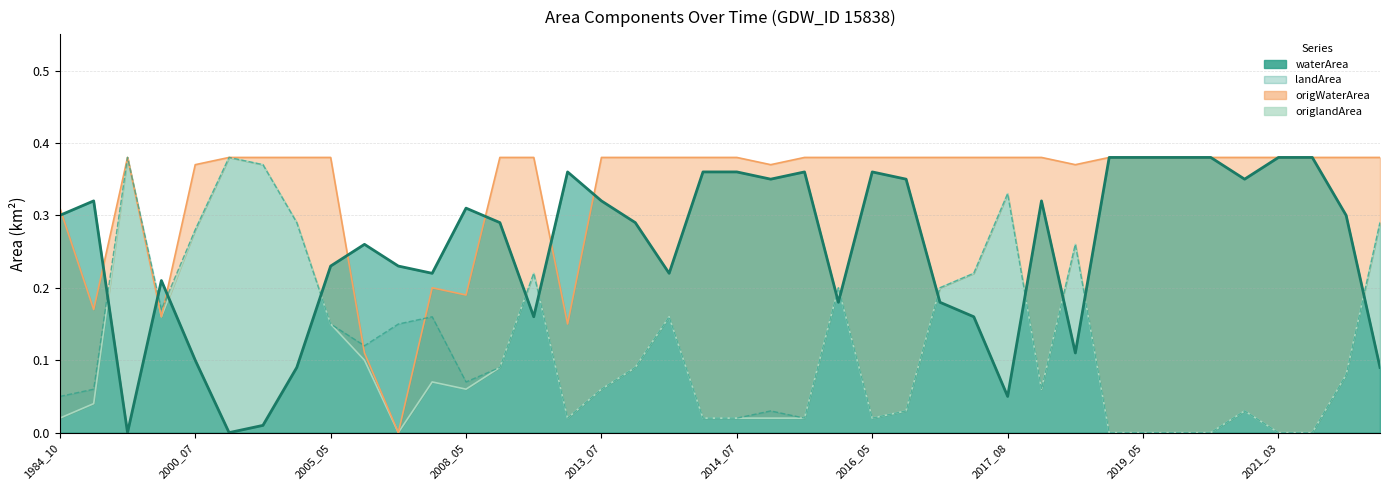

At which category is the sum across all series the highest?

1999_10